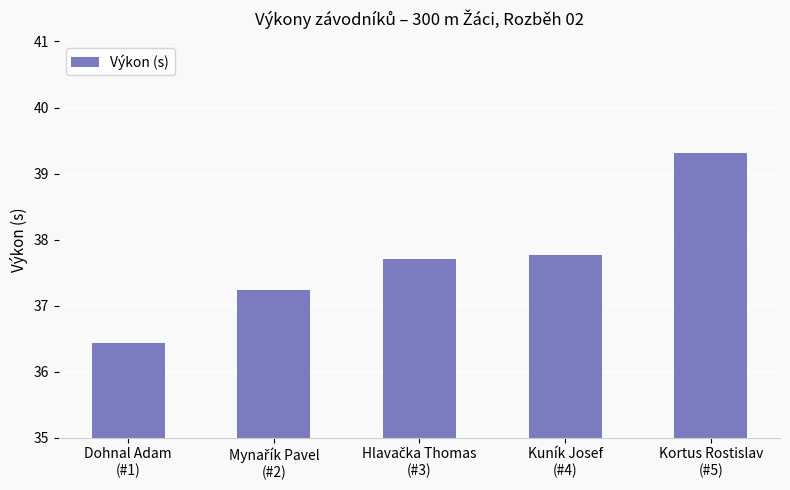

What is the difference between the second highest and second lowest values?

0.5